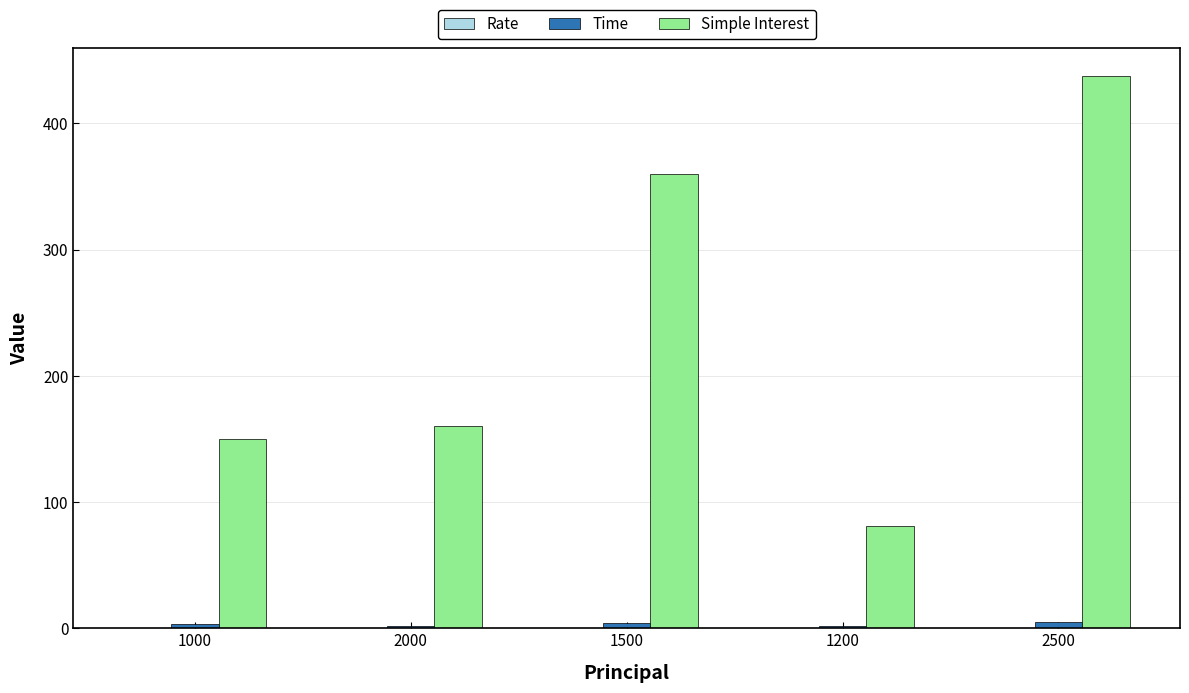

What is the greatest value displayed?

437.5